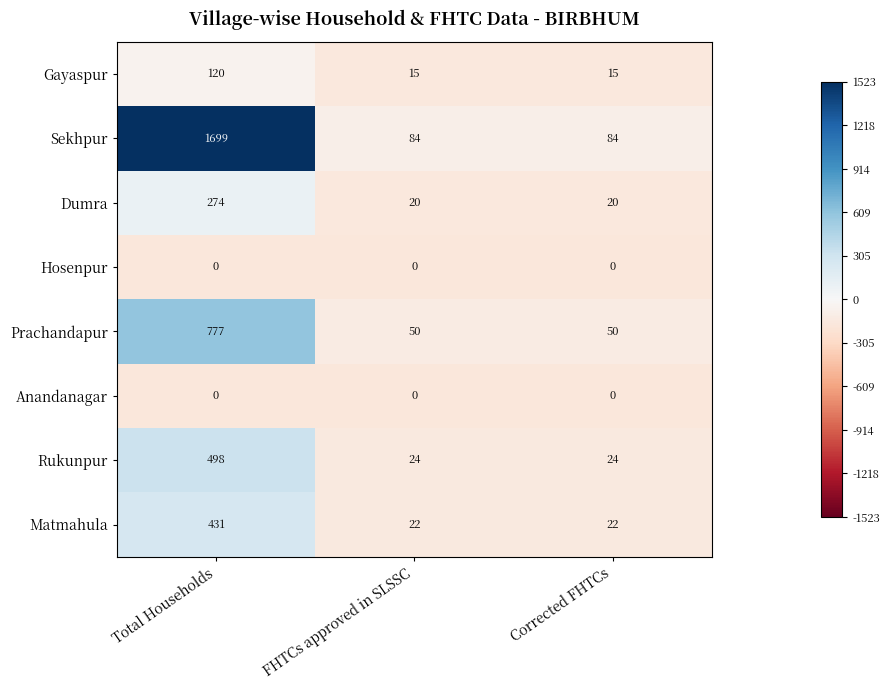

What is the average value of the Sekhpur series?

622